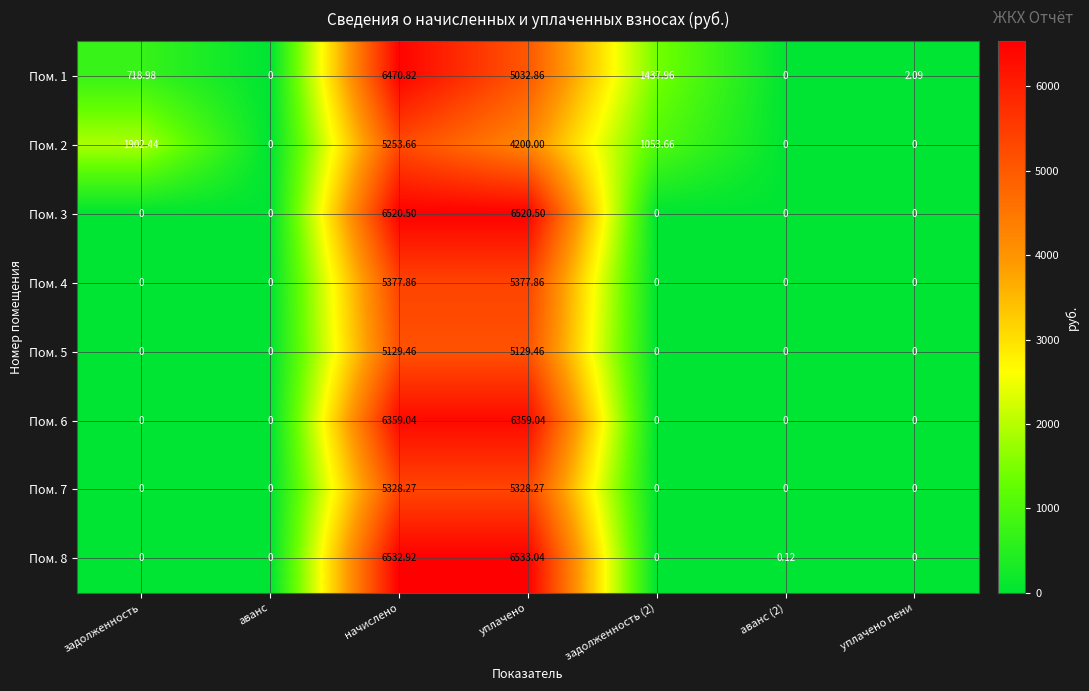

Is the value of Пом. 1 at начислено greater than the value of Пом. 8 at уплачено пени?

Yes